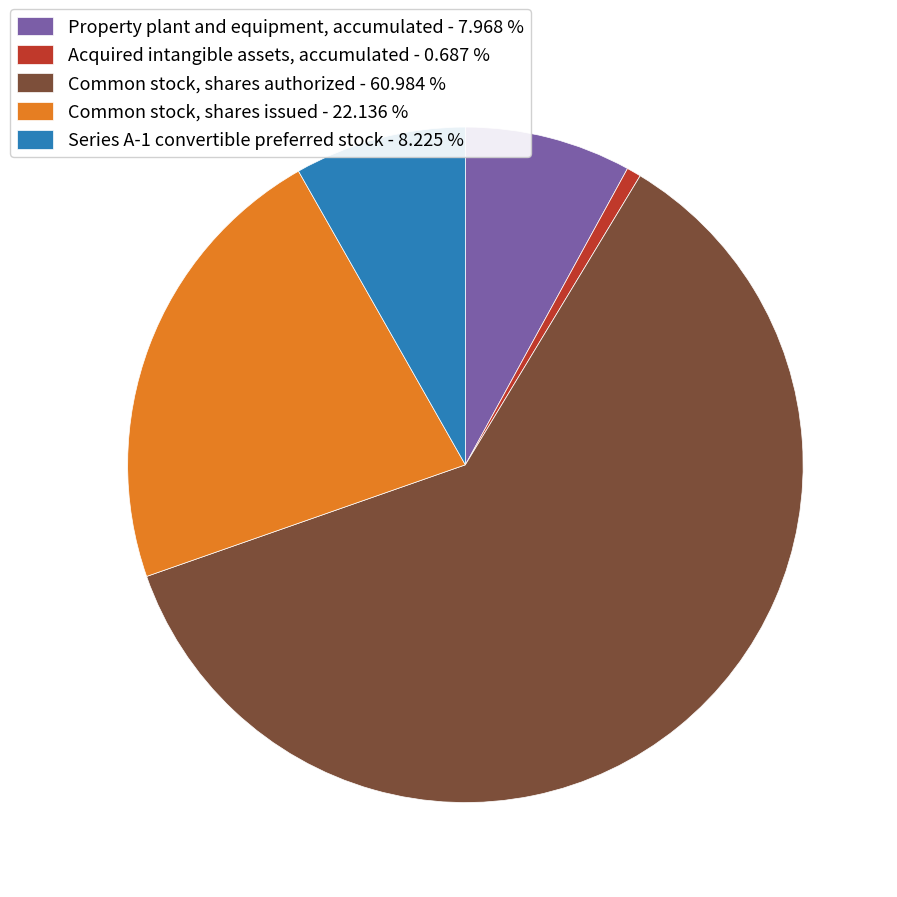

What is the smallest slice in the pie chart?

Acquired intangible assets, accumulated